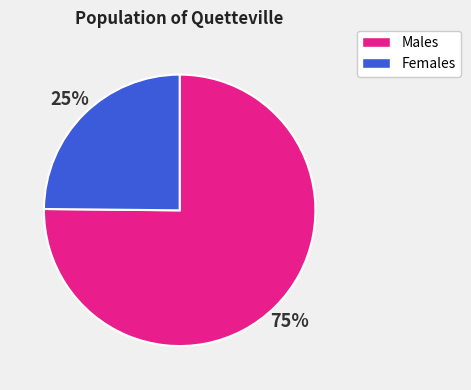

True or false: Females accounts for 33% of the total.

False